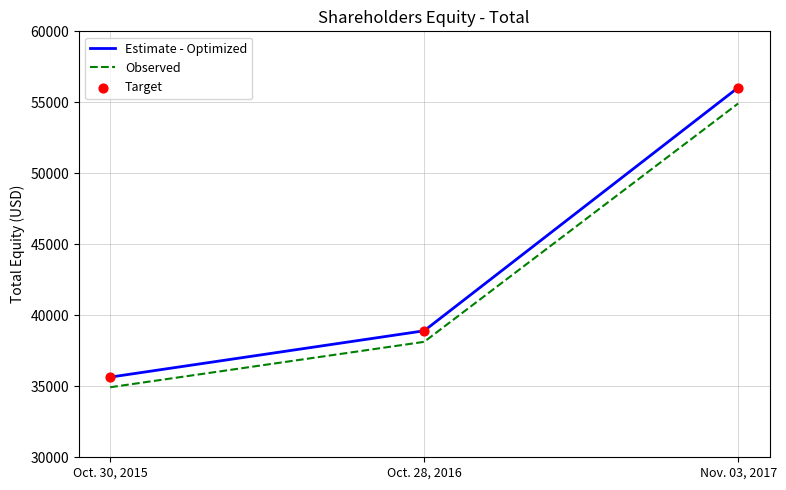

At how many categories does at least one series exceed 50851?

1